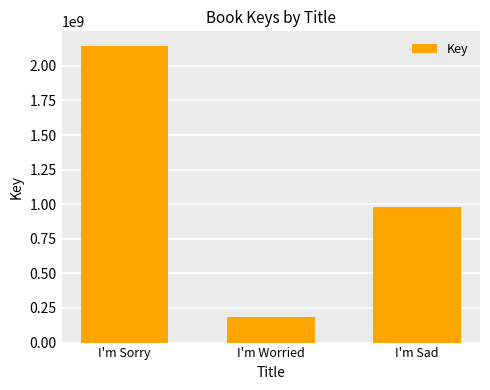

Rank the categories by value from highest to lowest.

I'm Sorry, I'm Sad, I'm Worried